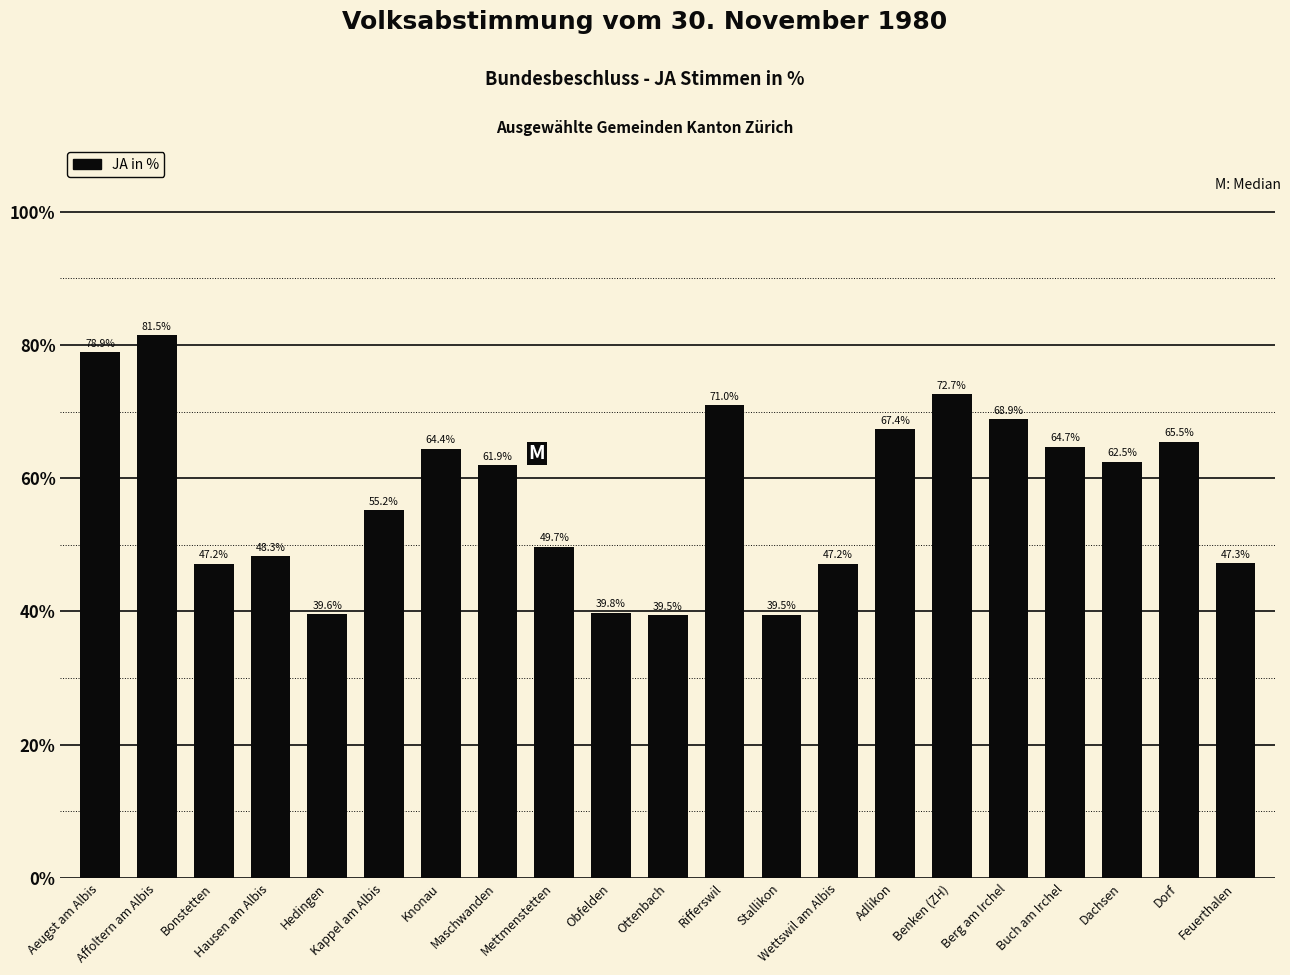

Which label corresponds to the largest value in the chart?

Affoltern am Albis